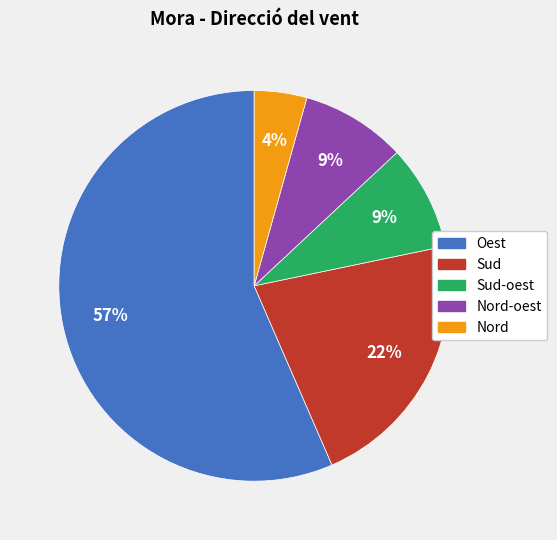

How many slices are in this pie chart?

5